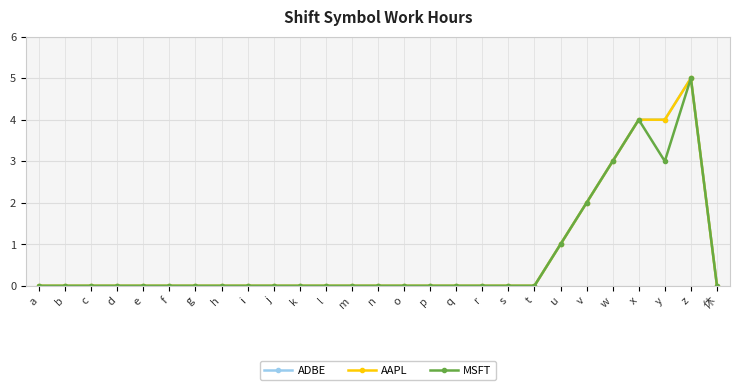

Which category has the lowest value in the MSFT series?

a